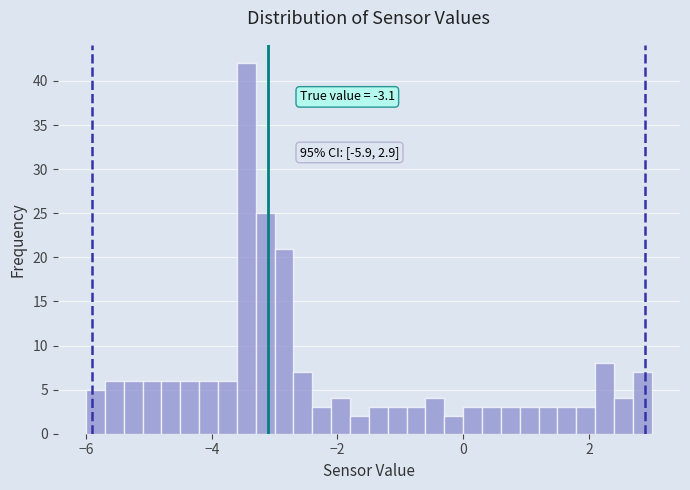

Read against the x-axis, roughly where is the centre of the tallest bar?

-3.4